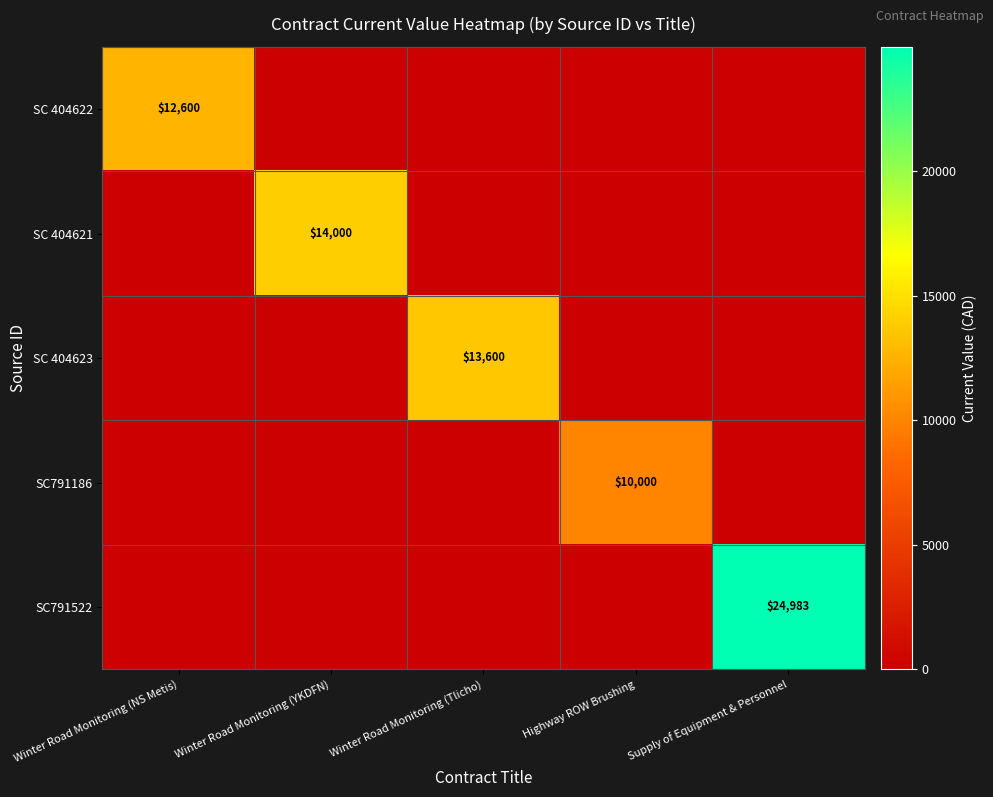

Is it true that SC 404621 equals 8754 at Winter Road Monitoring (YKDFN)?

False